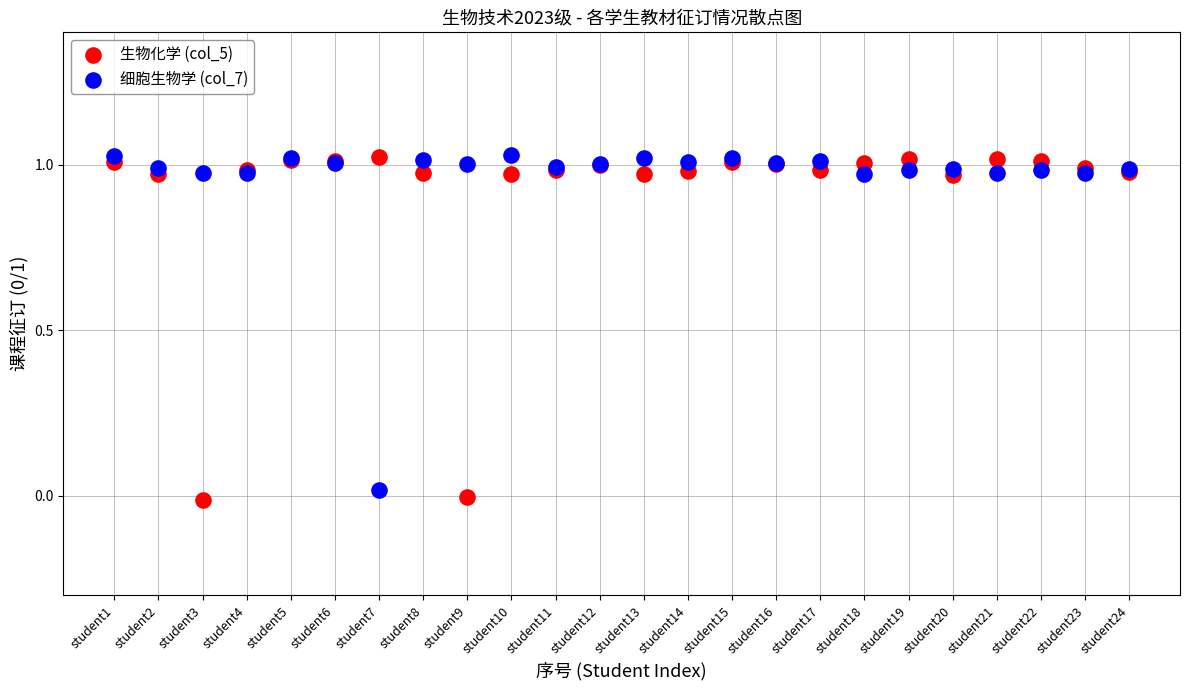

What is the X range (max minus min) for the scatter plot?

23.0